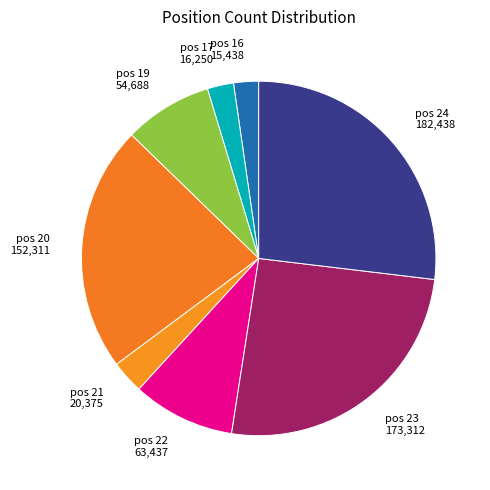

What is the ratio of the value at pos 20 152,311 to the value at pos 16 15,438?

9.9